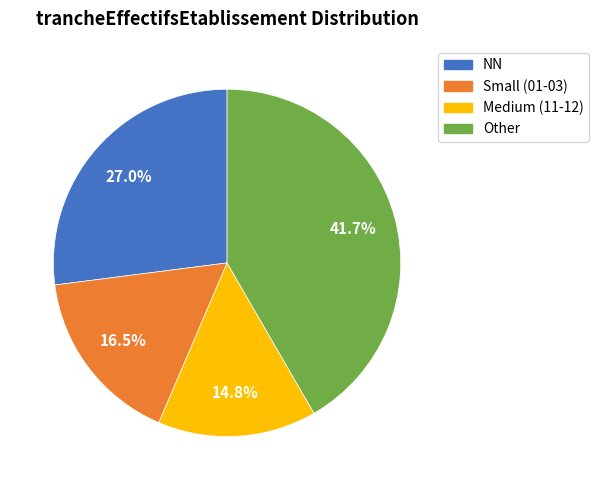

To the nearest percent, what is the difference between the largest and smallest slice percentages?

27%